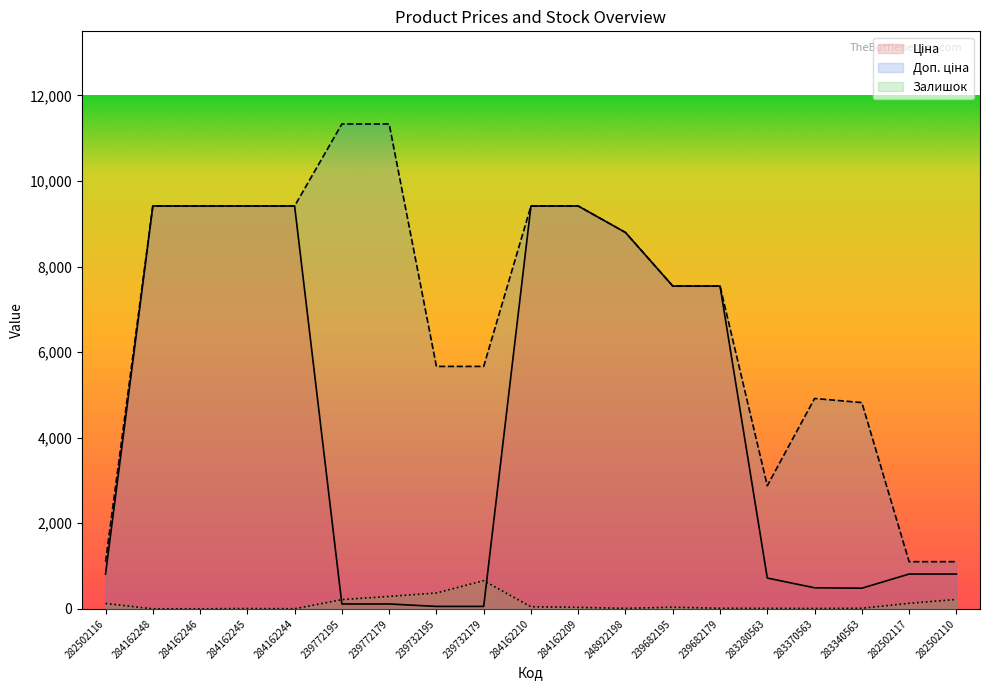

What is the maximum value for Залишок?

658.0